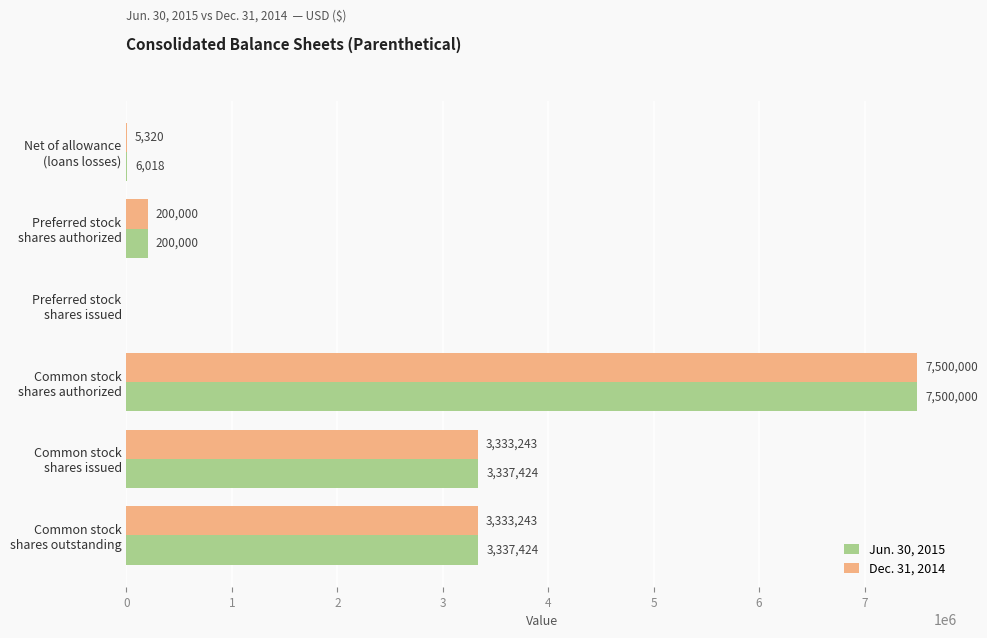

What is the sum of all Jun. 30, 2015 values?

14380866